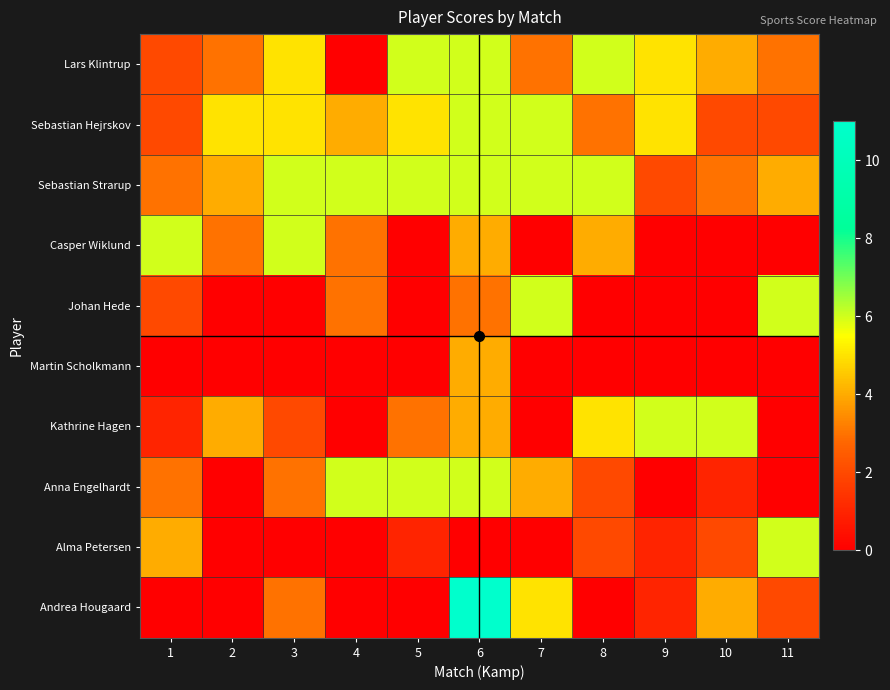

What is the spread (max minus min) of values at 9?

6